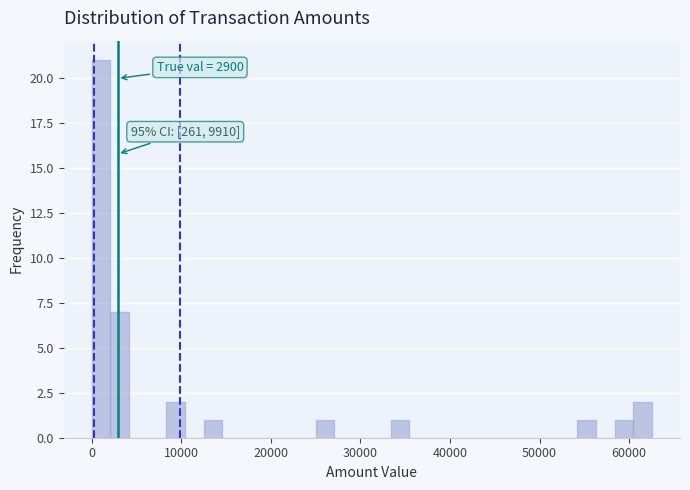

Read against the x-axis, roughly where is the centre of the tallest bar?

1000